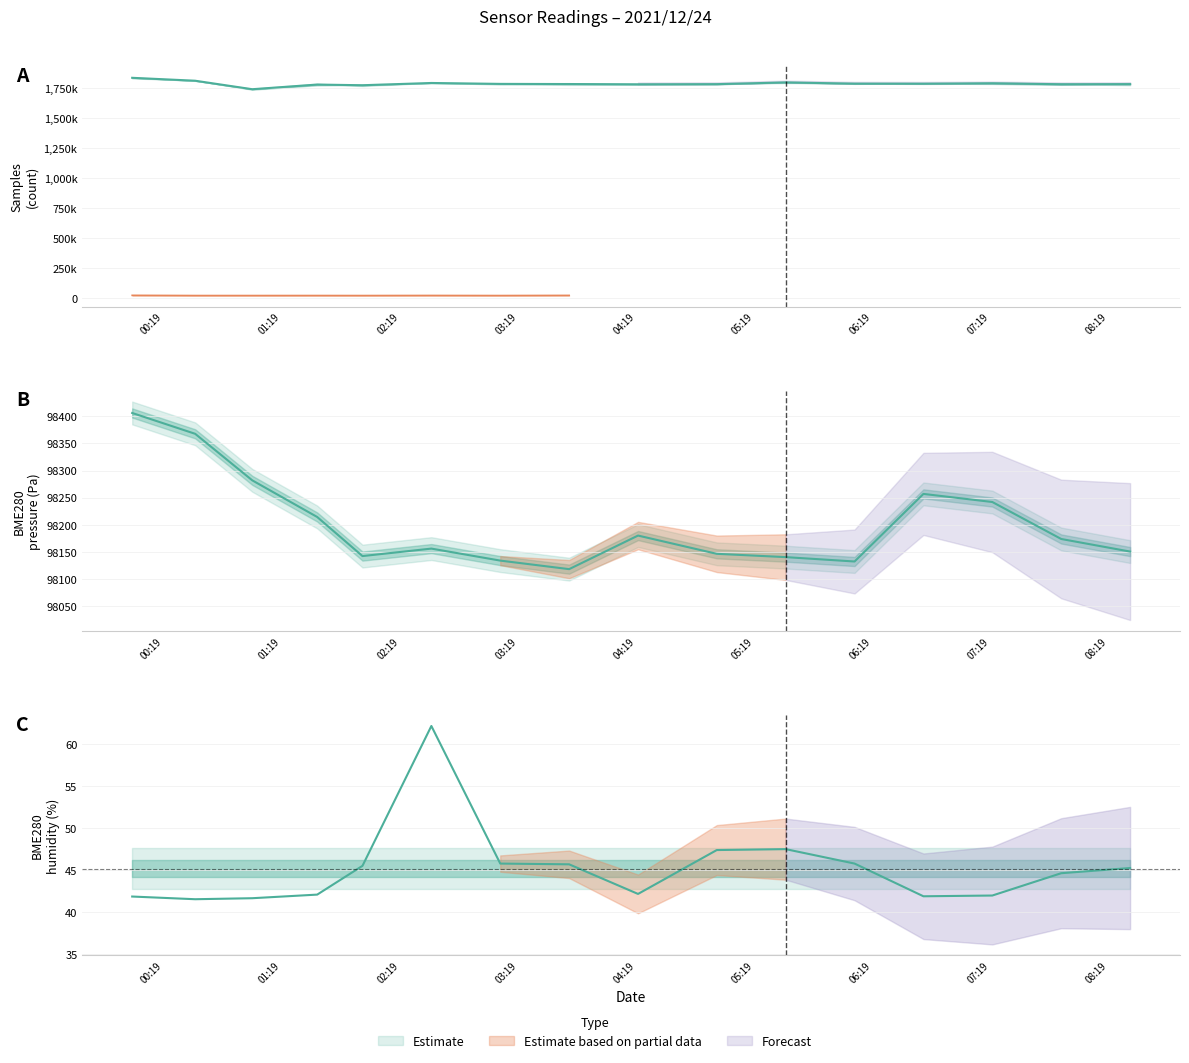

Is this an area chart (filled region under the line)?

No